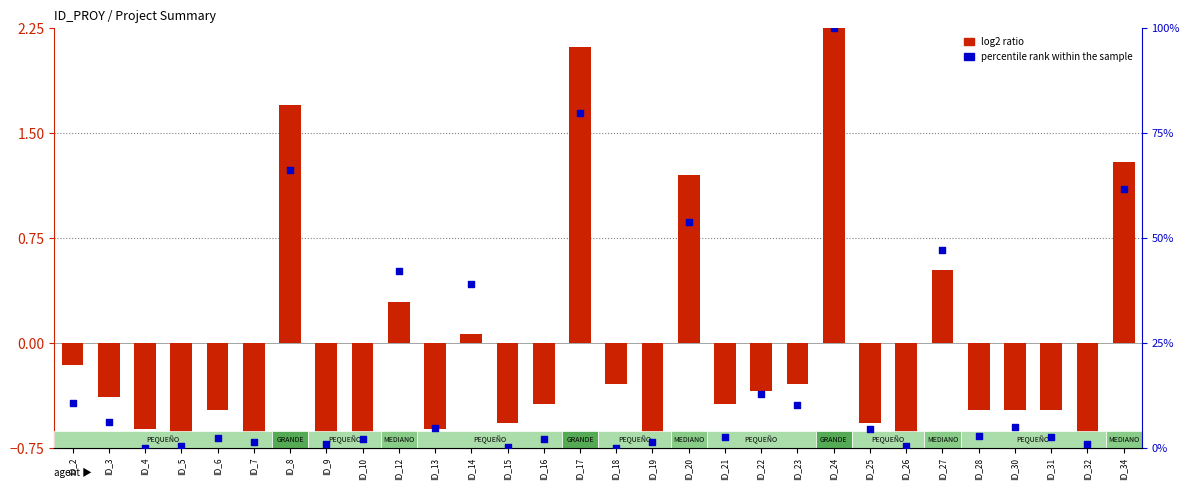

What is the total value across all series at ID_13?

4.1